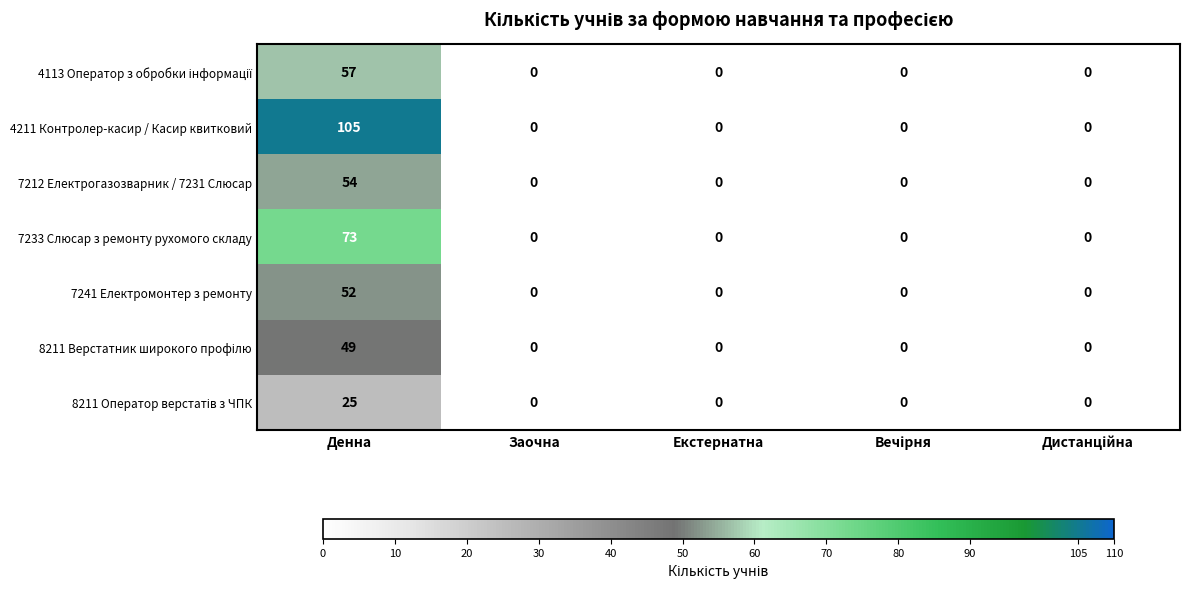

Which series has the largest range (max minus min)?

4211 Контролер-касир / Касир квитковий